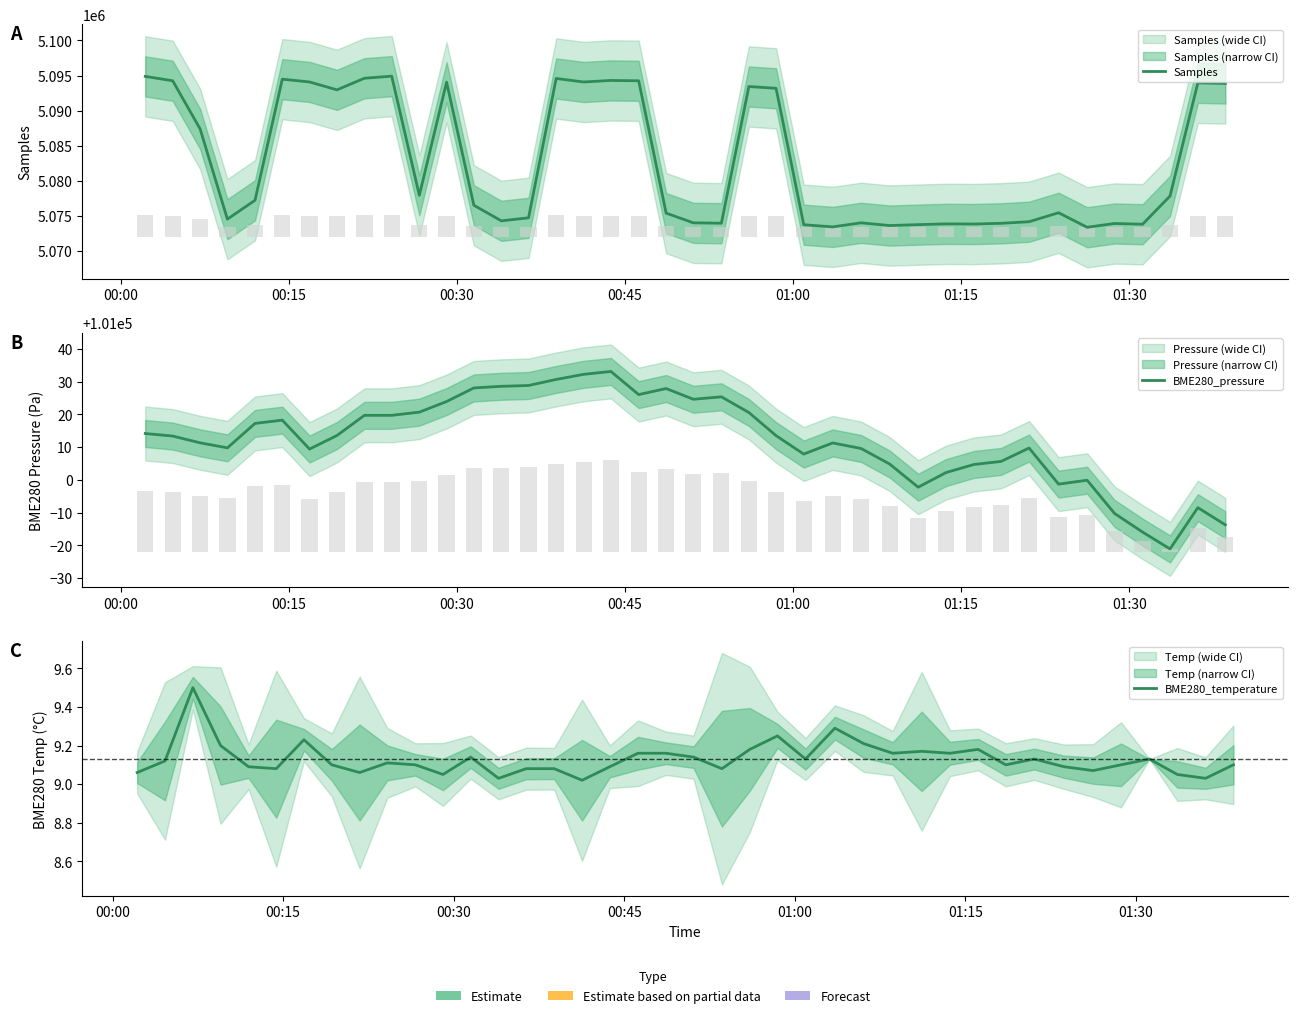

What is the average value of the BME280_temperature series?

9.1